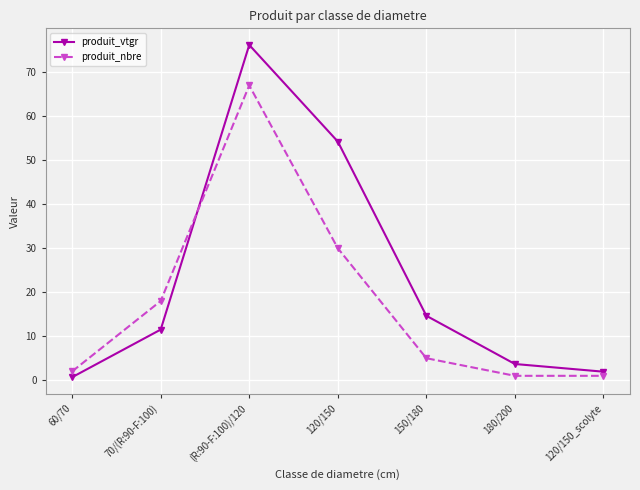

List the series in order of their peak value, highest first.

produit_vtgr, produit_nbre